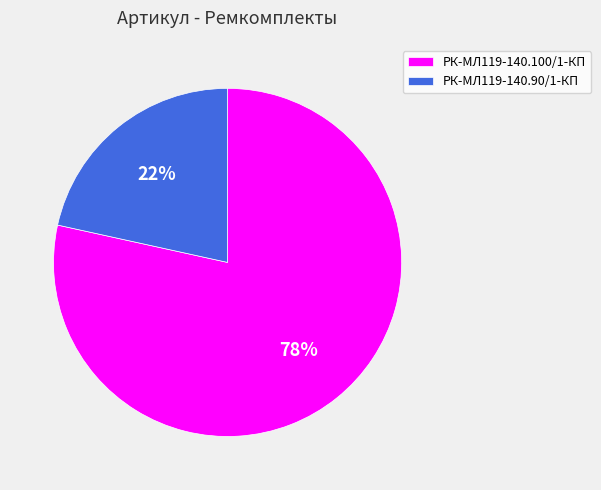

Combined, do РК-МЛ119-140.90/1-КП and РК-МЛ119-140.100/1-КП account for over 50%?

Yes